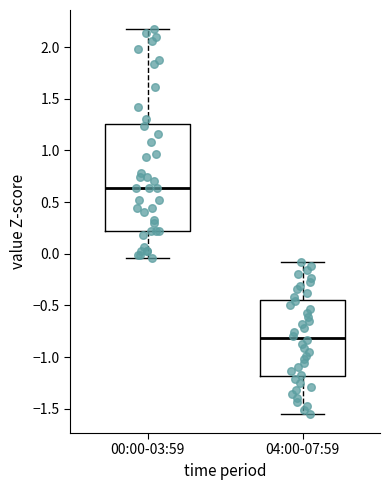

Where does the lower whisker of the box for 04:00-07:59 end on the y-axis? The values are not printed on the chart, so give them approximately, as read against the axis.

-1.55